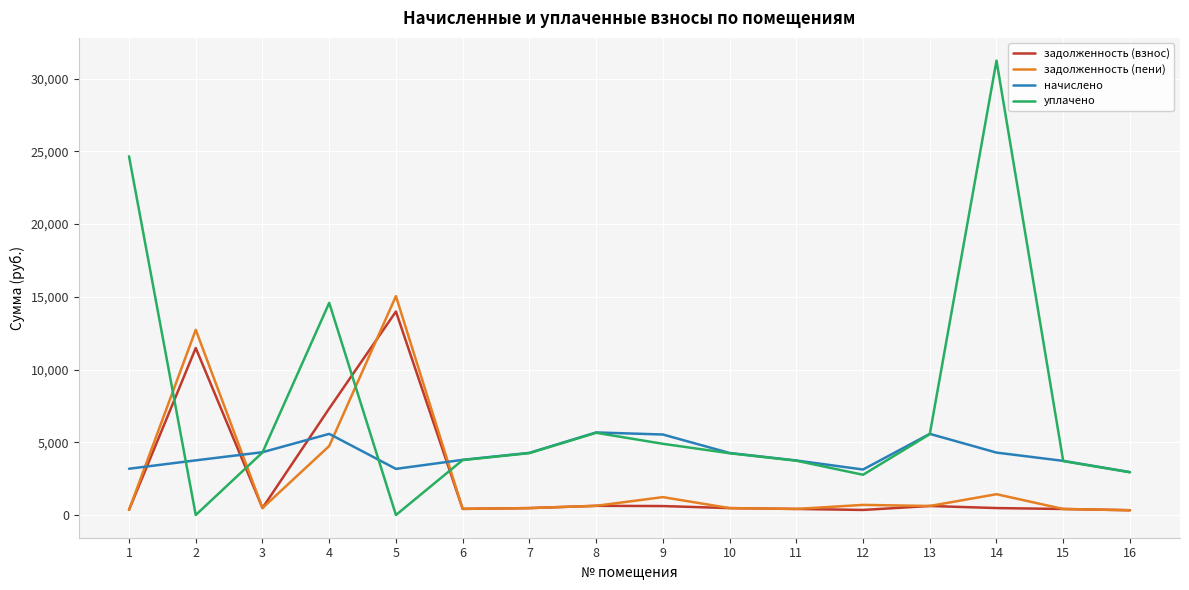

At which category is the sum across all series the highest?

14